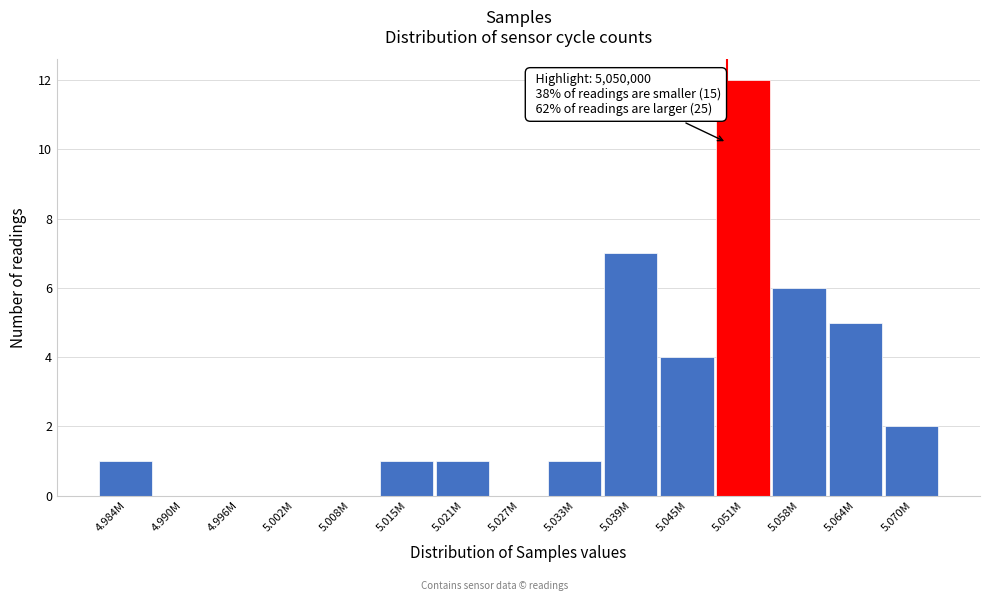

Reading left to right, transcribe all the data shown in this chart.

4.984M=1	4.990M=0	4.996M=0	5.002M=0	5.008M=0	5.015M=1	5.021M=1	5.027M=0	5.033M=1	5.039M=7	5.045M=4	5.051M=12	5.058M=6	5.064M=5	5.070M=2